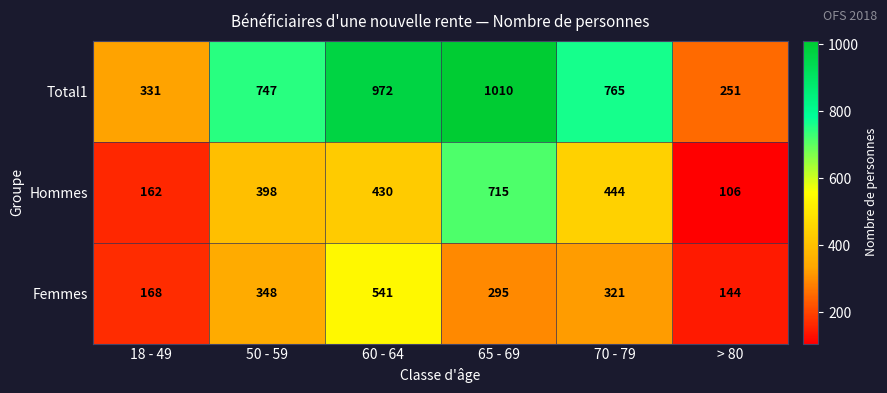

At which label is Hommes closest to 410?

50 - 59